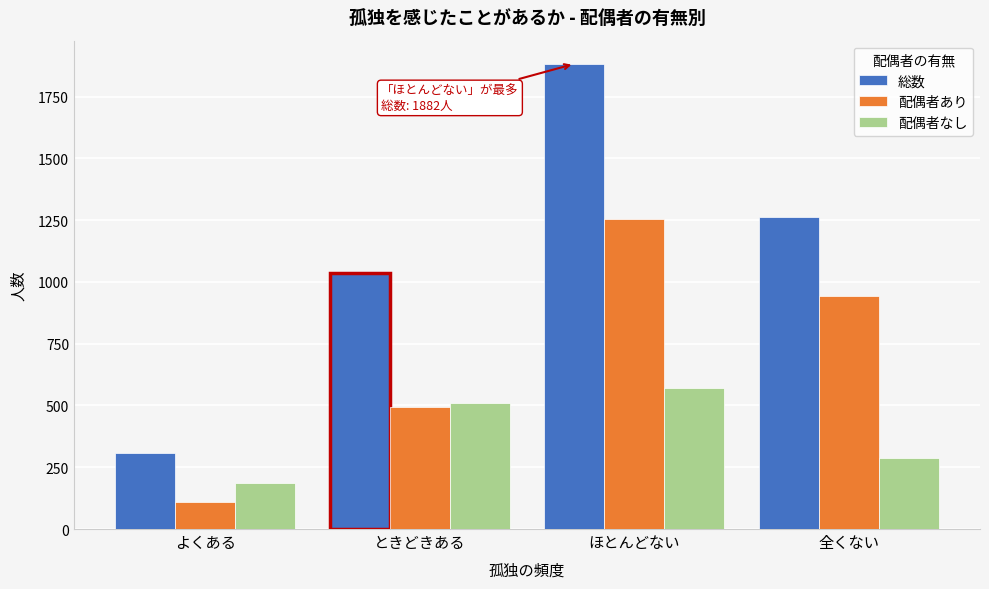

Reading right to left, extract all data points from this chart.

総数: 全くない=1262	ほとんどない=1882	ときどきある=1034	よくある=306
配偶者あり: 全くない=942	ほとんどない=1254	ときどきある=494	よくある=111
配偶者なし: 全くない=287	ほとんどない=571	ときどきある=509	よくある=187